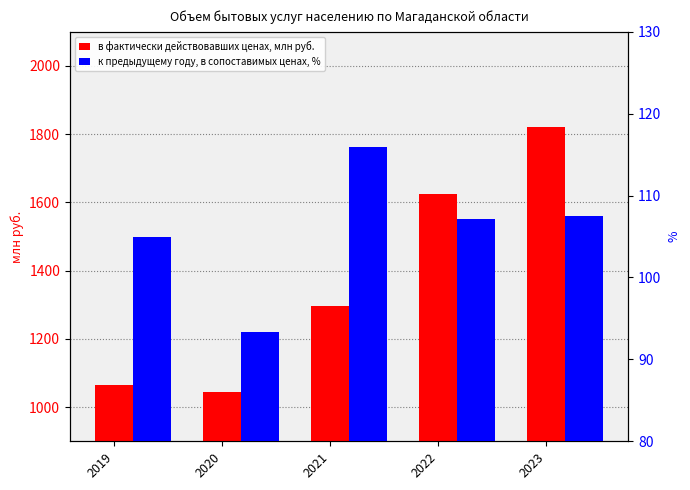

What is the difference between the к предыдущему году, в сопоставимых ценах, % values at 2023 and 2022?

0.3